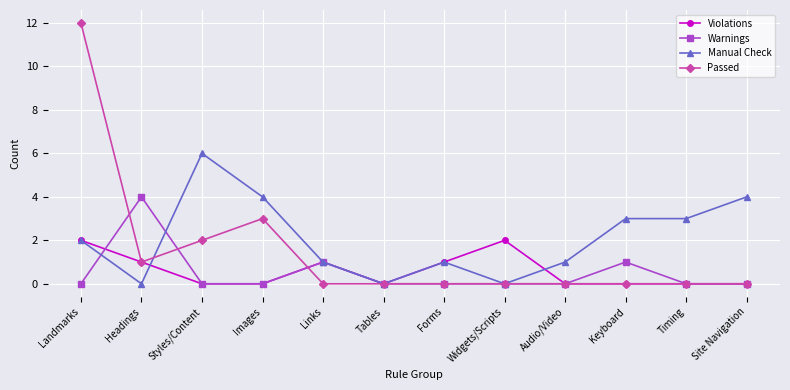

Rank the series by their maximum value, from lowest to highest.

Violations, Warnings, Manual Check, Passed